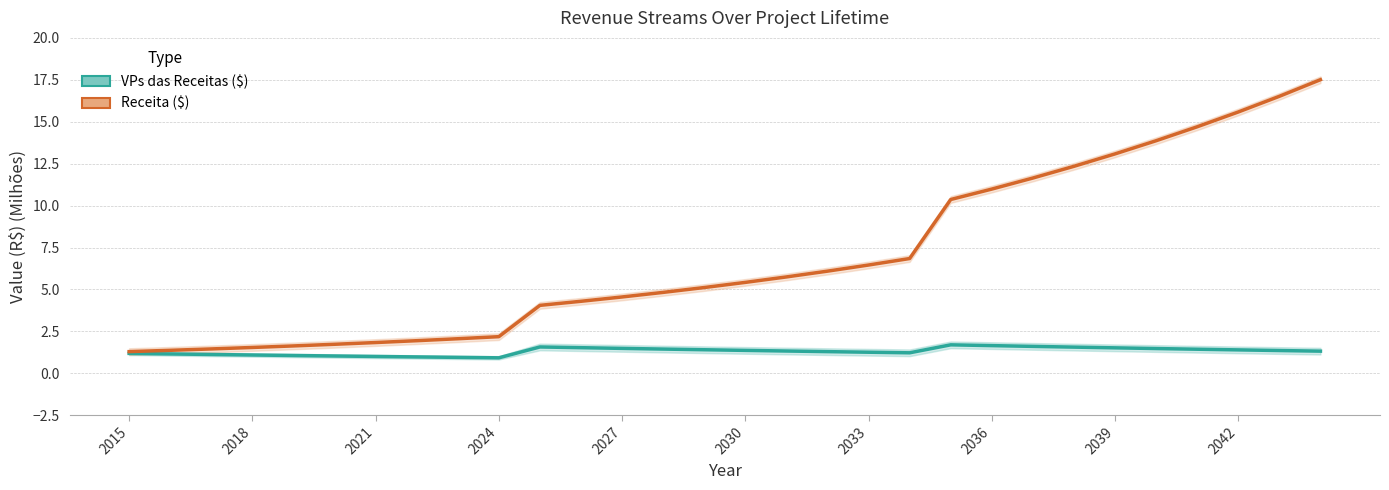

Is the value of VPs das Receitas ($) at 16 greater than the value of Receita ($) at 2030?

No